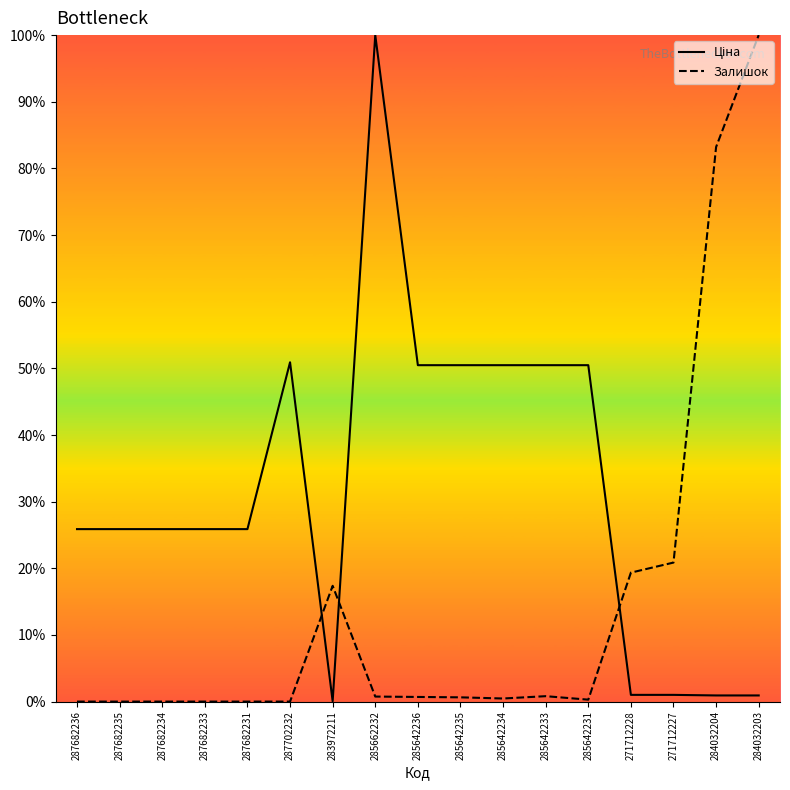

Is it true that Залишок equals 0.0 at 287682233?

True